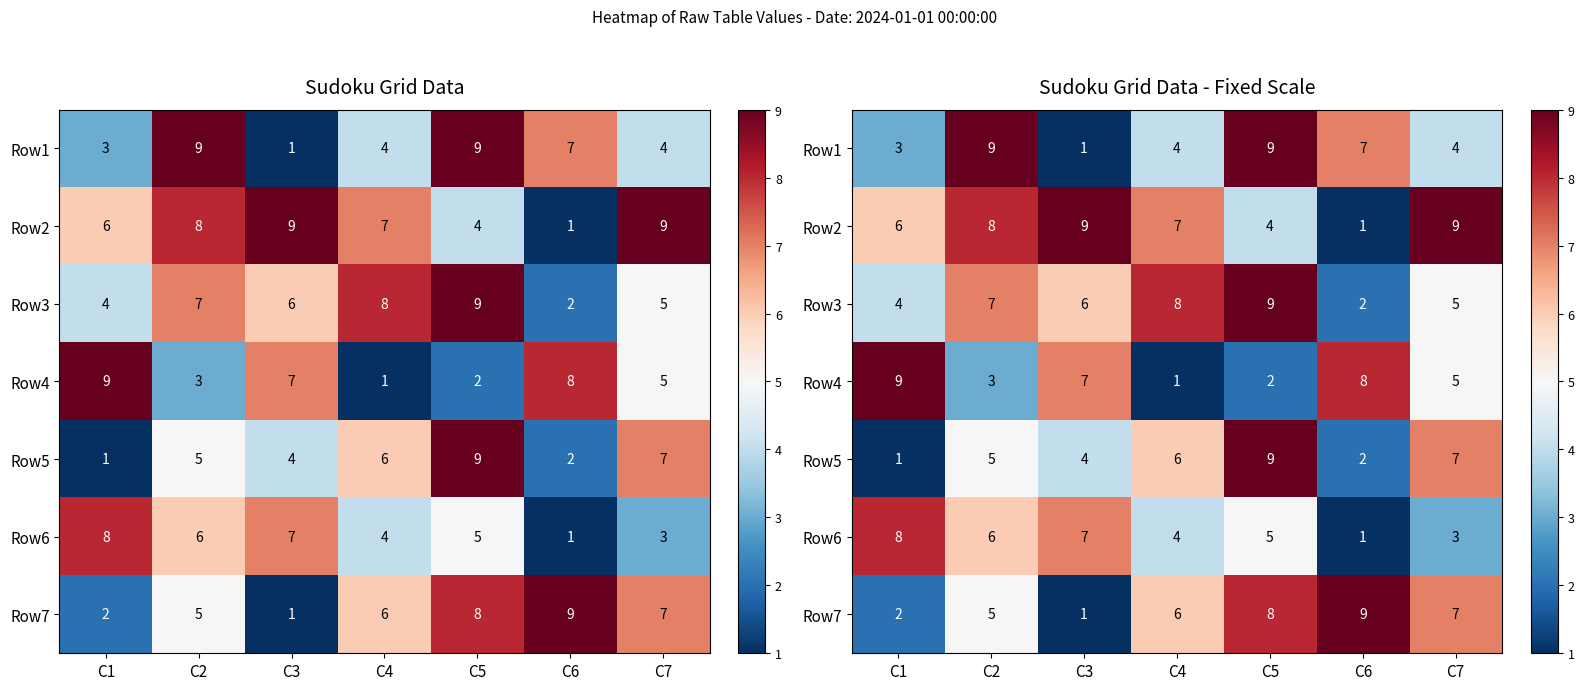

What is the difference between the maximum and minimum values in the Row2 series?

8